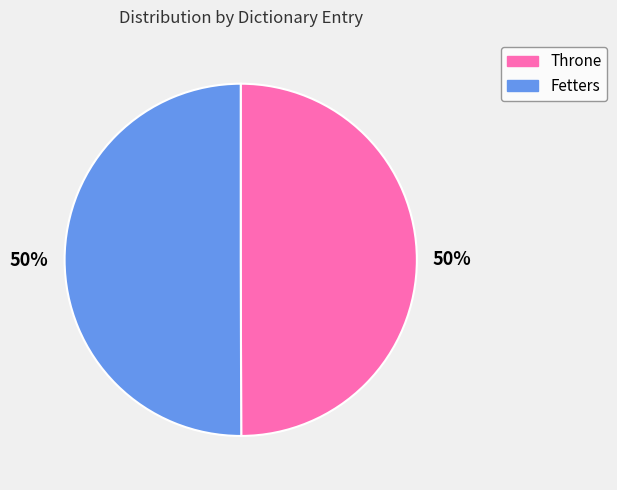

What is the ratio of the value at Fetters to the value at Throne?

1.0